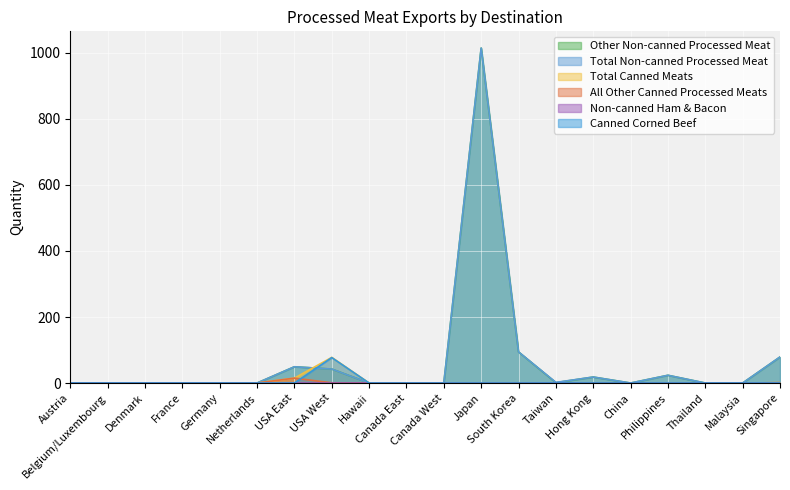

Count the number of categories in the chart.

20